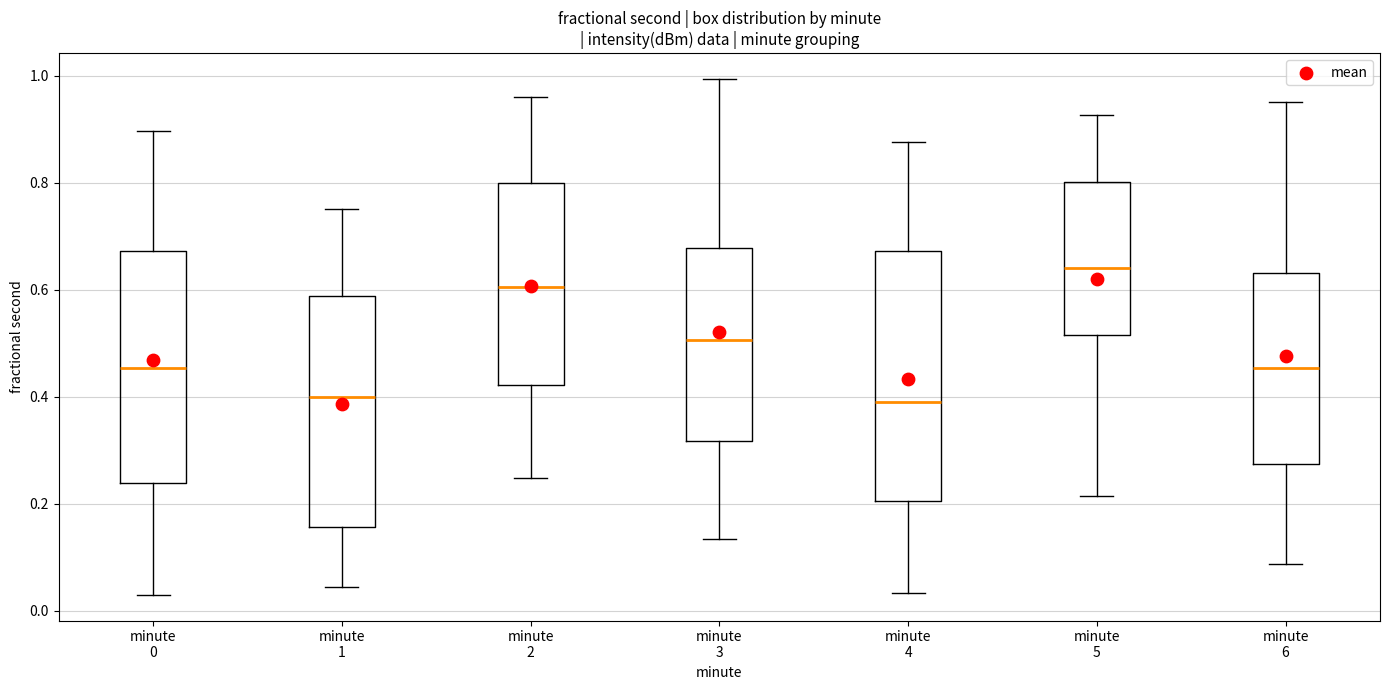

Comparing the boxes themselves (not the whiskers), which one is the tallest?

minute 4